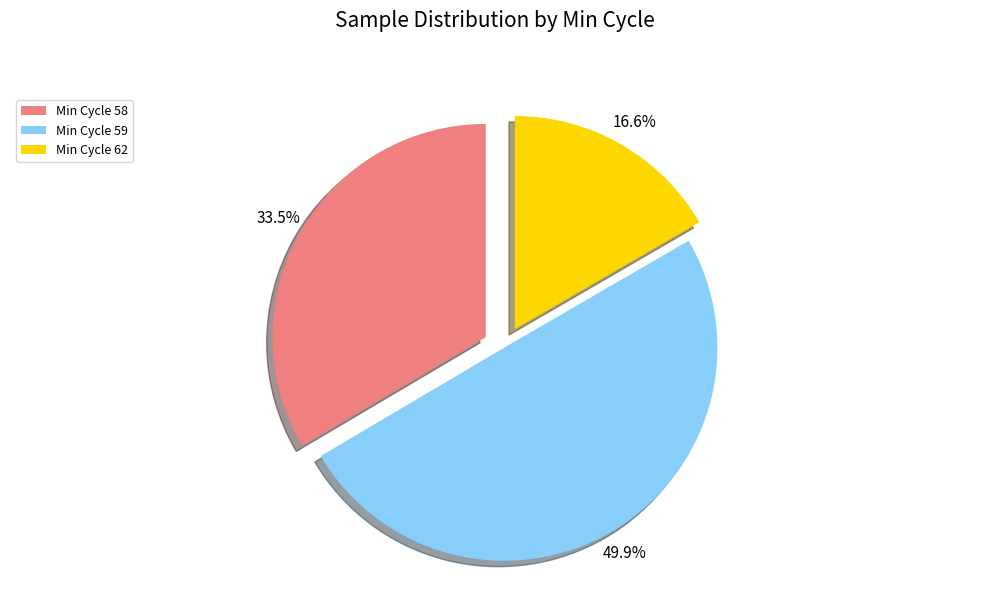

Rank the categories by value from highest to lowest.

Min Cycle 59, Min Cycle 58, Min Cycle 62